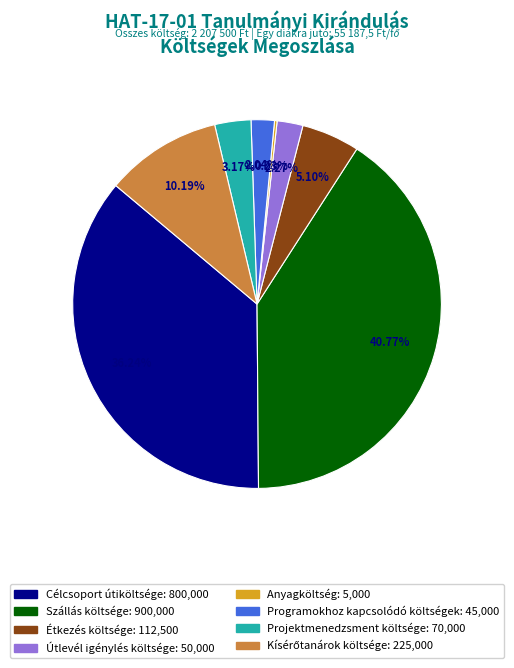

Approximately how many times larger is the value at Célcsoport útiköltsége compared to Projektmenedzsment költsége?

11.4